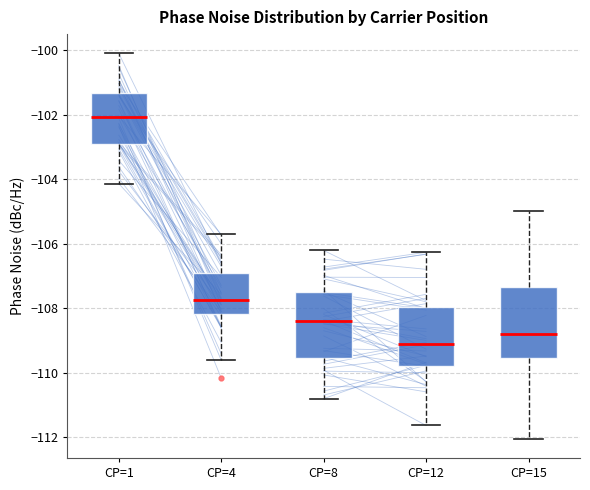

Which box's median line is the highest?

CP=1